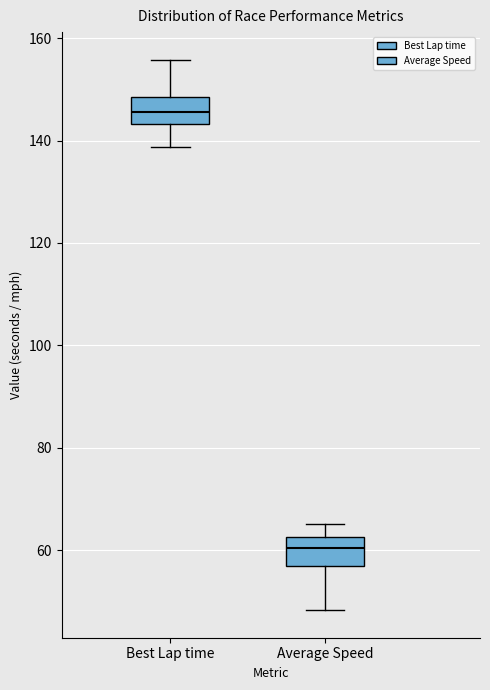

Reading left to right, read every box against the y-axis: the position of its median line, the range the box covers, and the ends of its whiskers. The values are not printed on the chart, so give them approximately, as read against the axis.

Best Lap time: median 146, box 144 to 148, whiskers 138 to 156
Average Speed: median 60, box 56 to 62, whiskers 48 to 66